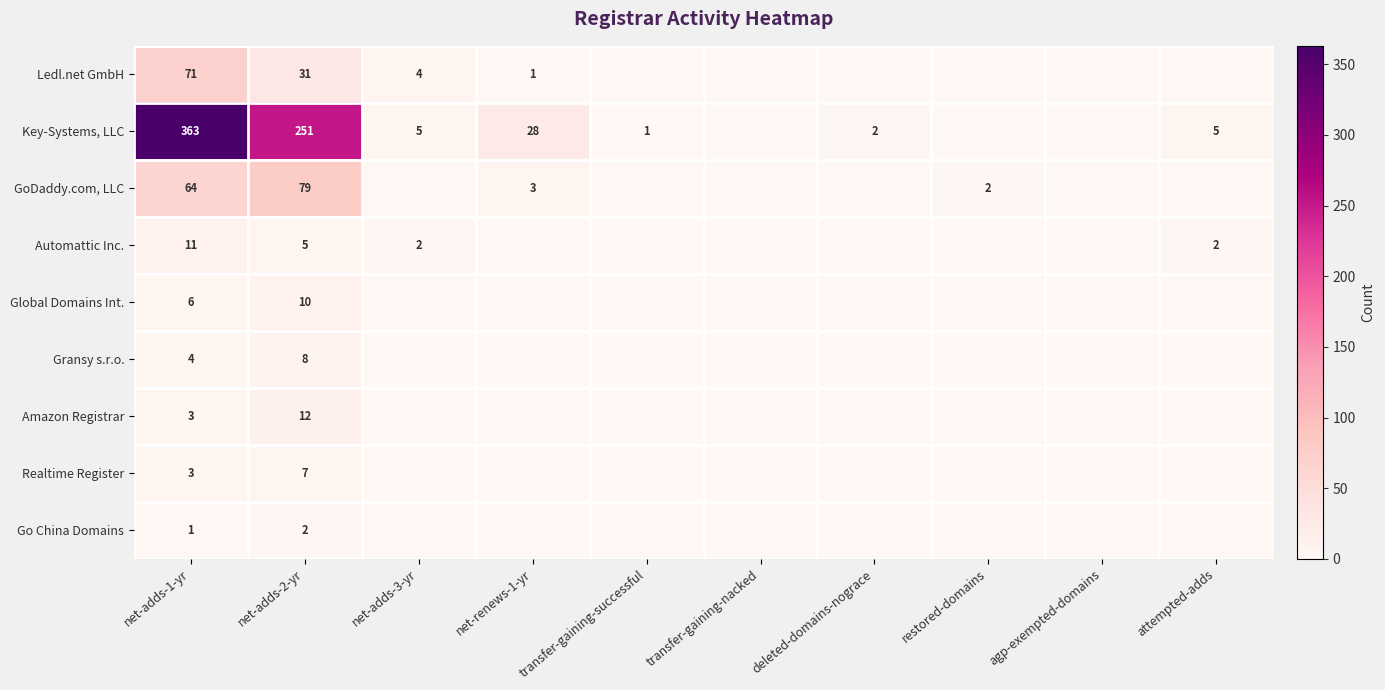

What is the spread (max minus min) of values at deleted-domains-nograce?

2